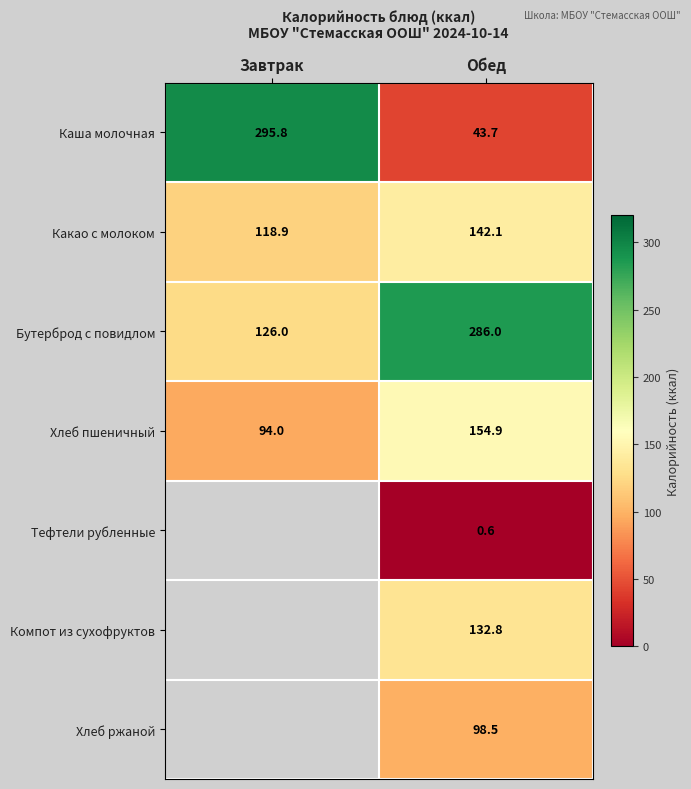

How many series are shown in this chart?

7